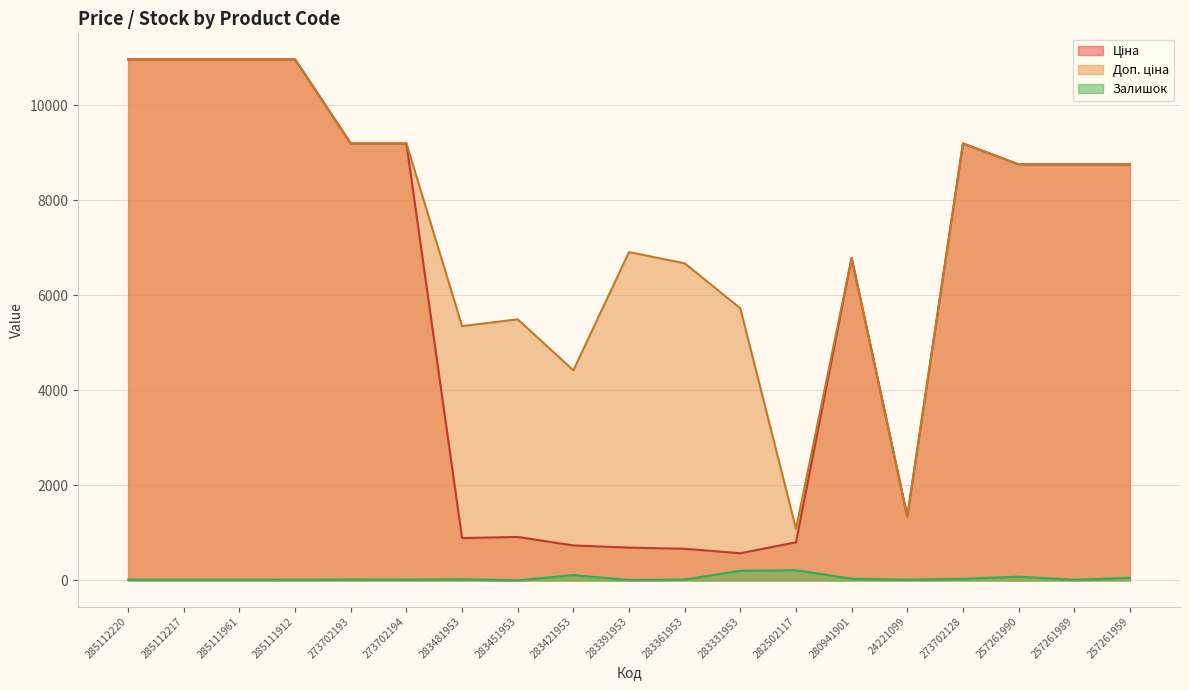

At which label does Ціна first exceed 8755?

285112220